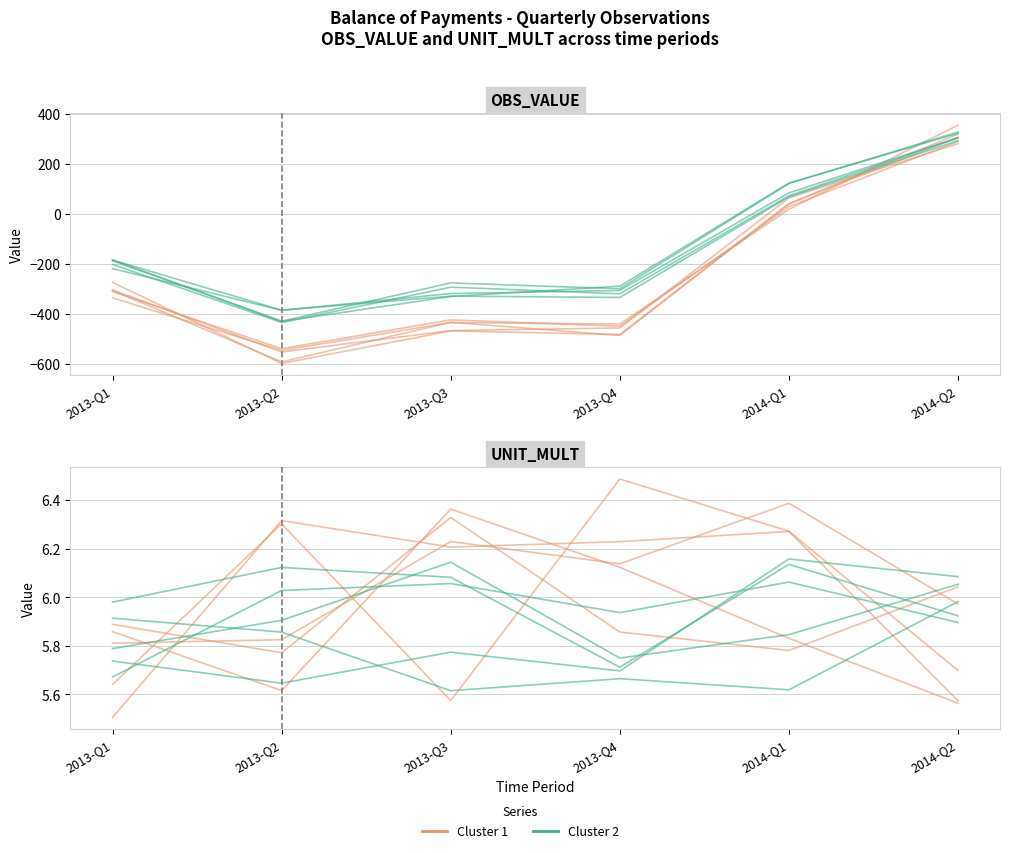

What is the value of the OBS_VALUE (Cluster 2) point at the 4th from the left?

-288.2